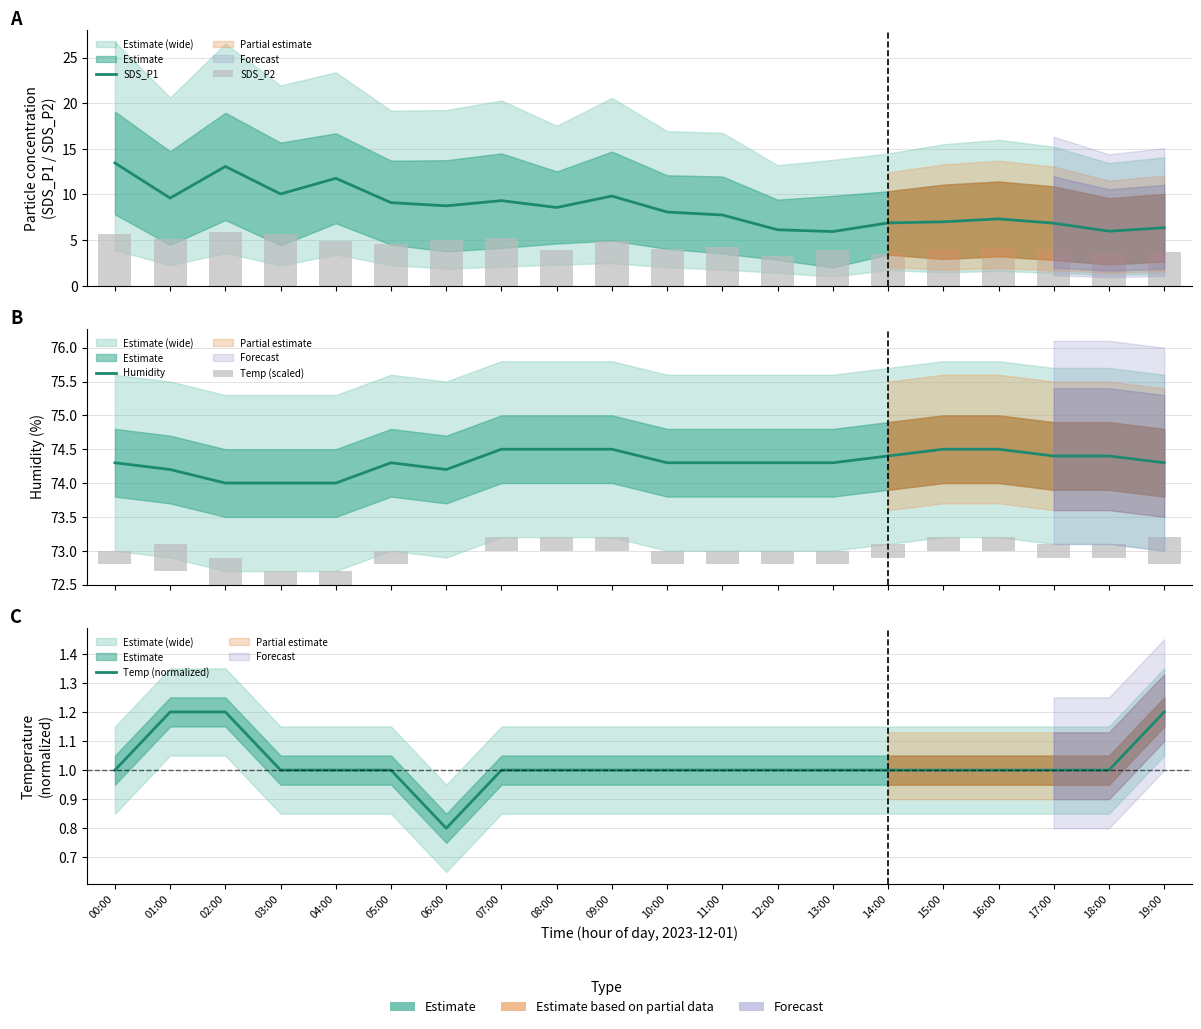

Are the bars grouped side by side (vs. stacked)?

Yes